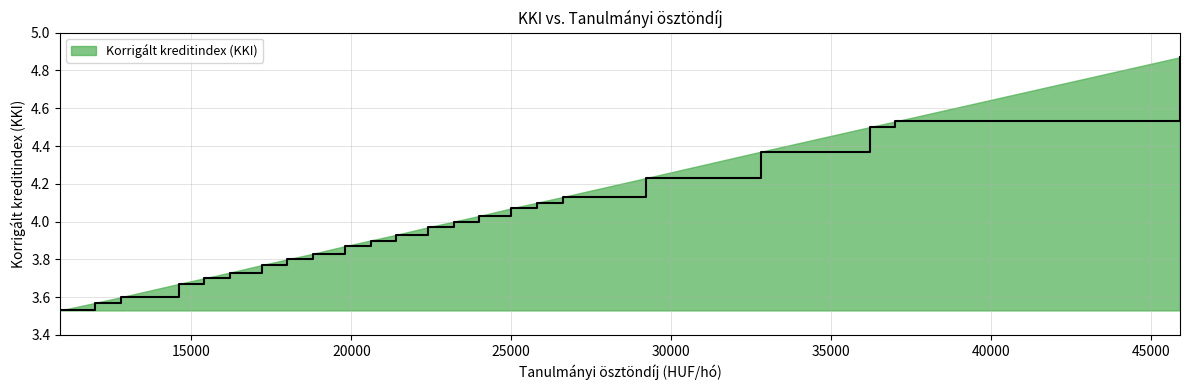

The chart shows a value of 5.2 at 18000. True or false?

False